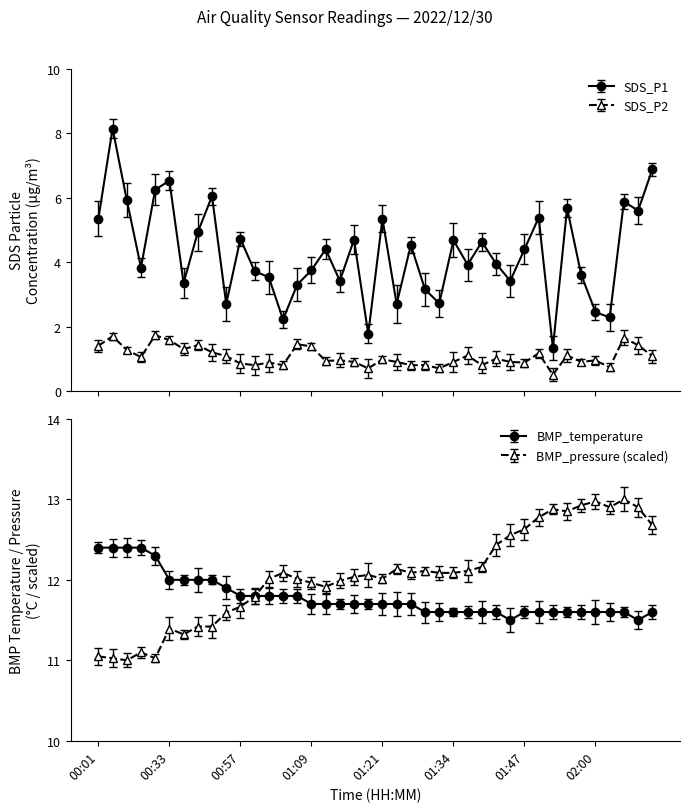

The SDS_P2 series shows 1.4 at 01:21. True or false?

False